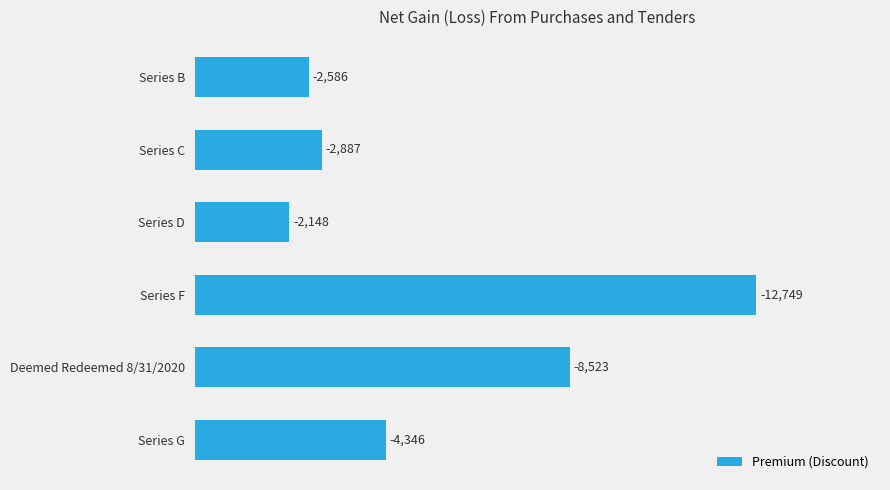

How many bars are there in total?

6